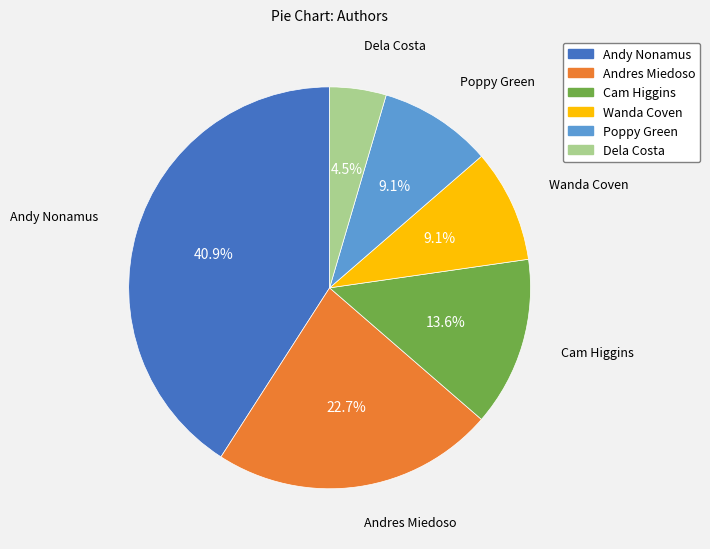

Which has a higher value, Cam Higgins or Andres Miedoso?

Andres Miedoso